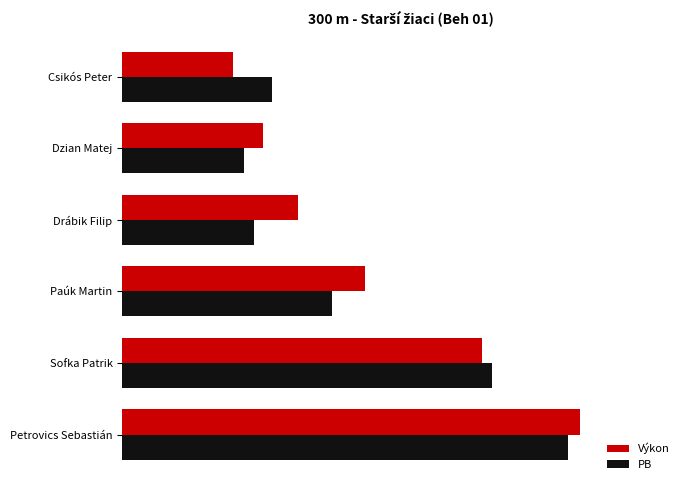

What is the average value of the Výkon series?

42.0